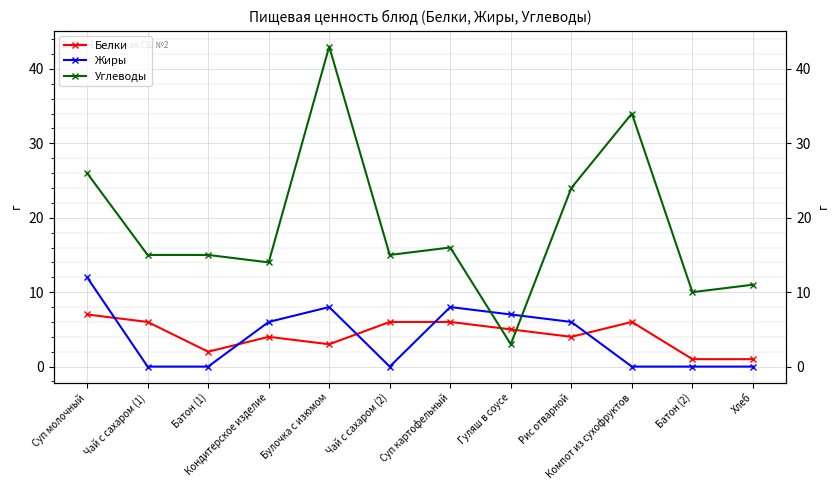

Does the chart display data point markers on the line(s)?

Yes